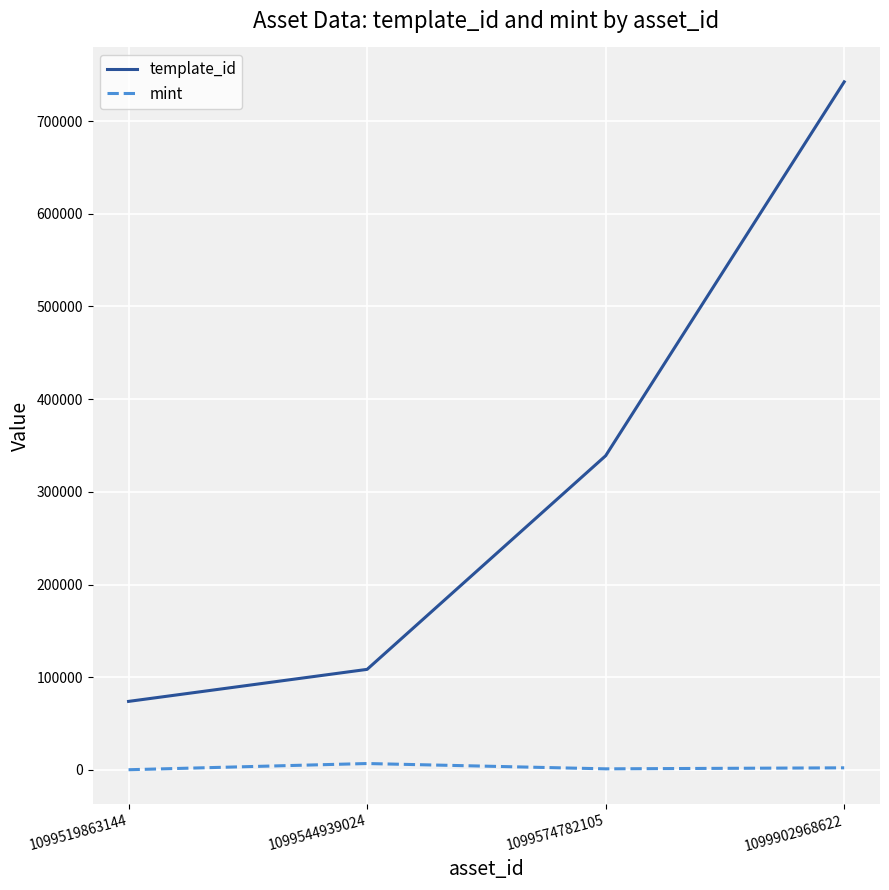

At how many categories does at least one series exceed 16897?

4